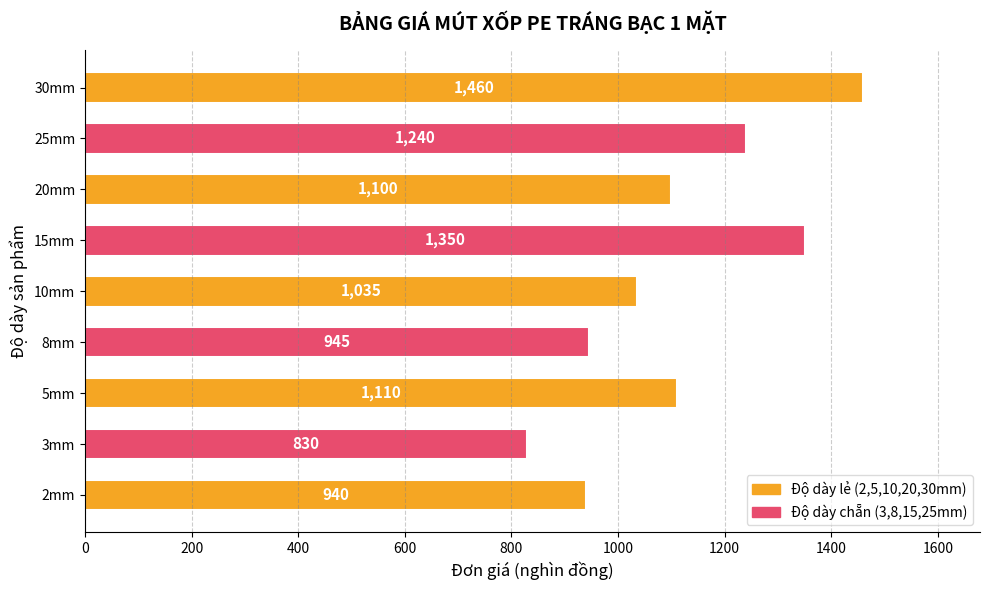

Between 25mm and 10mm, which is larger?

25mm